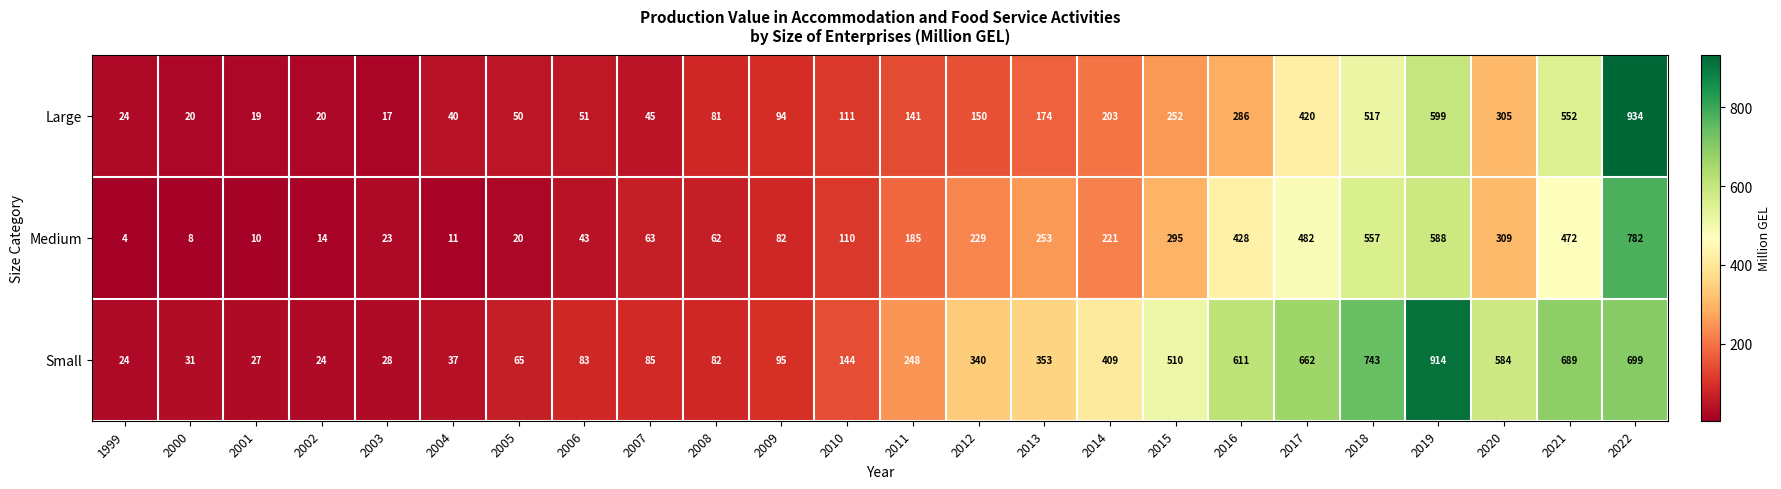

Where is Medium nearest to the value 393?

2016